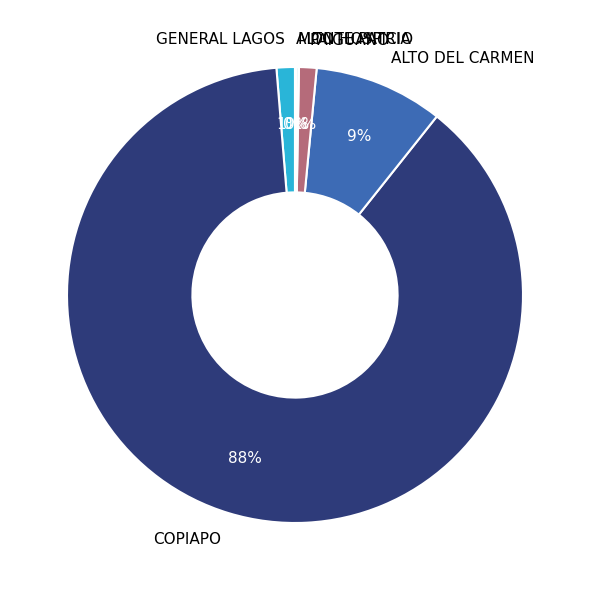

To the nearest percent, what percentage of the pie is PAIGUANO?

1%